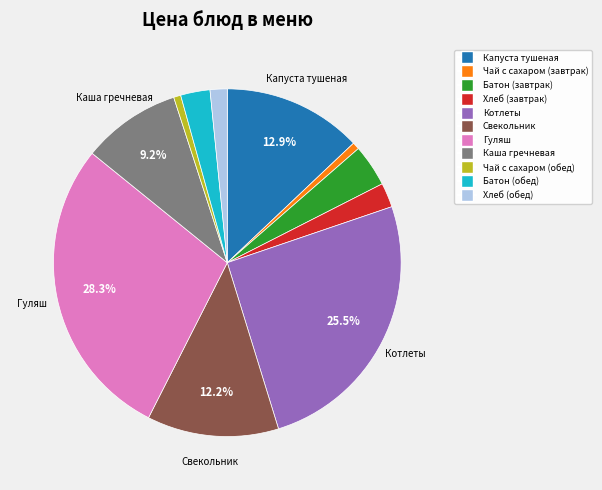

How many slices are in this pie chart?

11